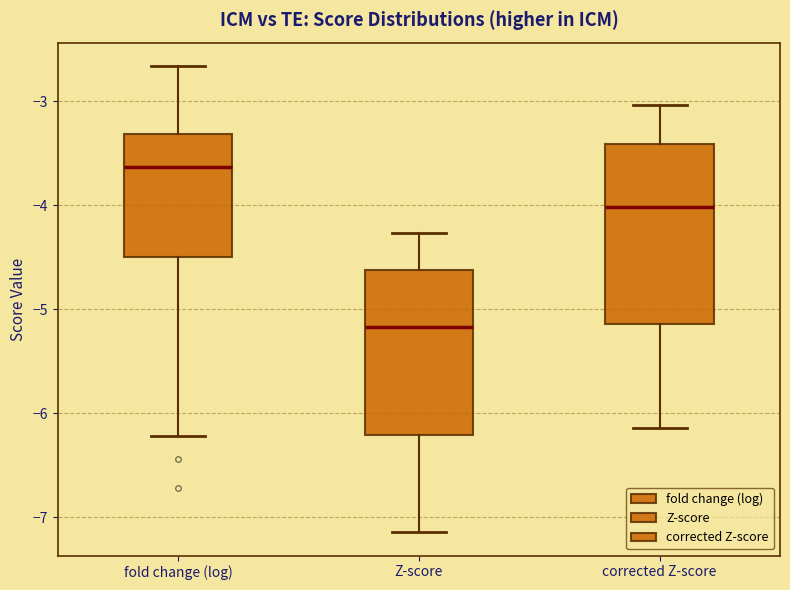

Reading left to right, read every box against the y-axis: the position of its median line, the range the box covers, and the ends of its whiskers. The values are not printed on the chart, so give them approximately, as read against the axis.

fold change (log): median -3.6, box -4.5 to -3.3, whiskers -6.2 to -2.7
Z-score: median -5.2, box -6.2 to -4.6, whiskers -7.1 to -4.3
corrected Z-score: median -4.0, box -5.1 to -3.4, whiskers -6.1 to -3.0